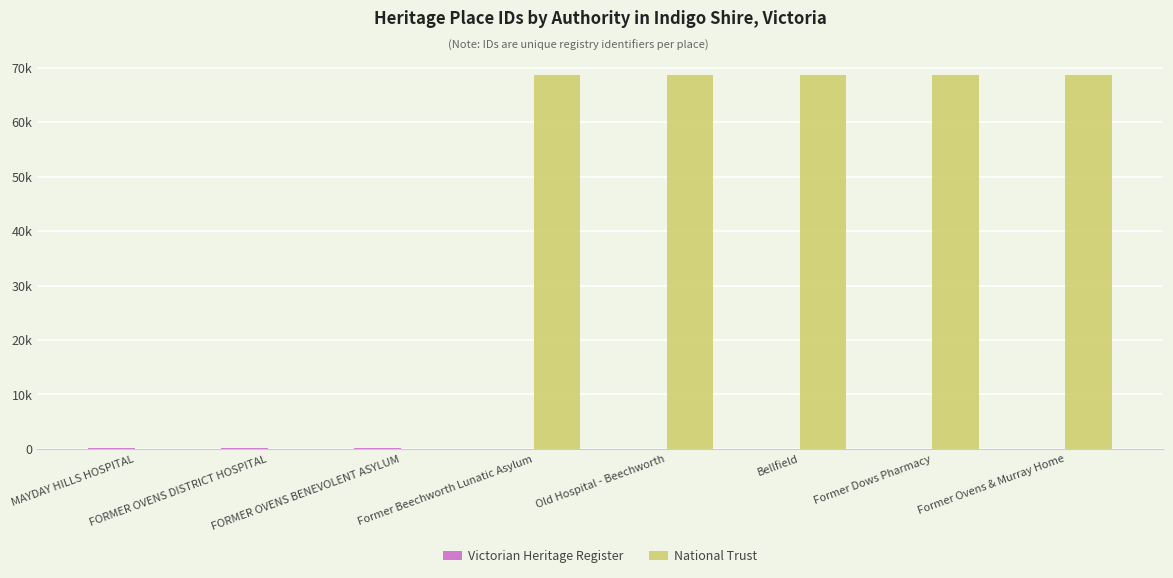

What is the difference between the second highest and minimum values in the Victorian Heritage Register series?

100